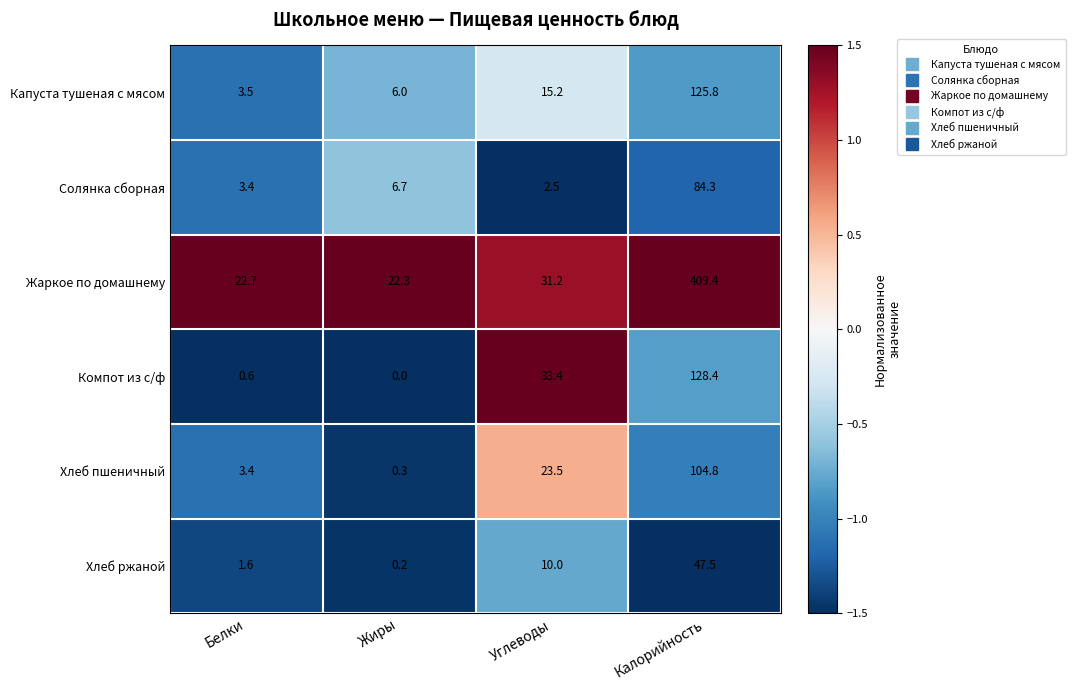

Which series has the widest spread of values?

Жаркое по домашнему